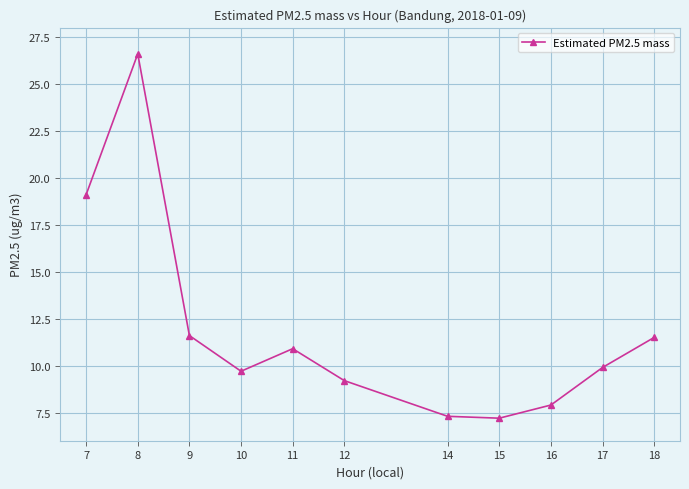

At which label does the data first exceed 9?

7